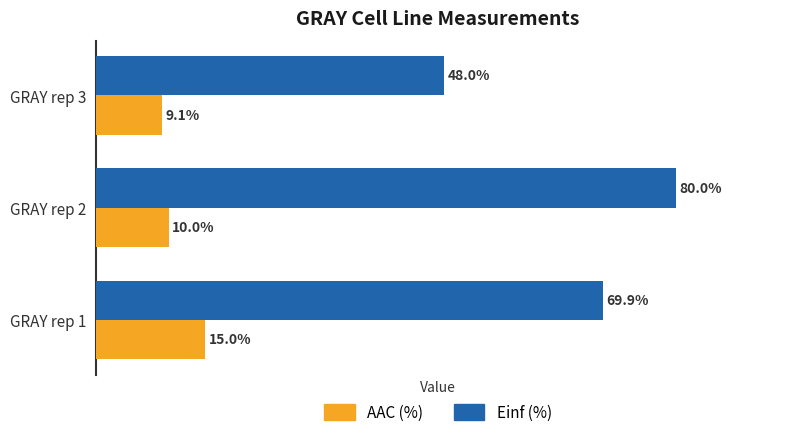

Which label corresponds to the largest value in the chart?

GRAY rep 2